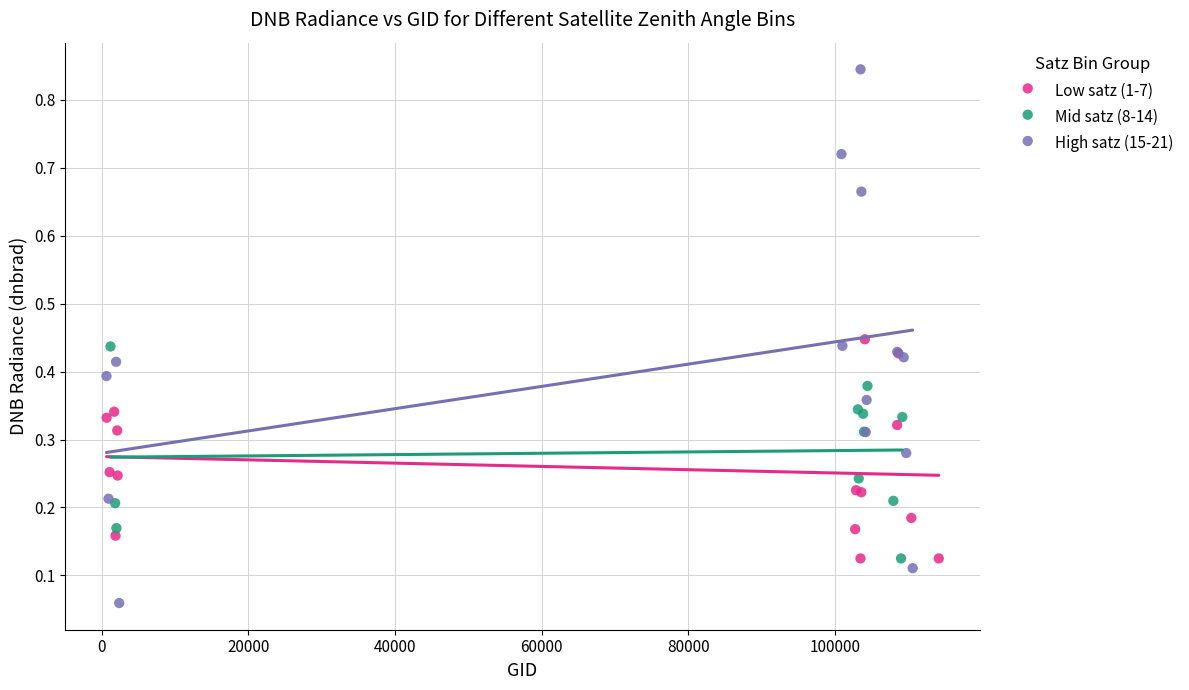

Which series reaches the minimum Y coordinate?

High satz (15-21)